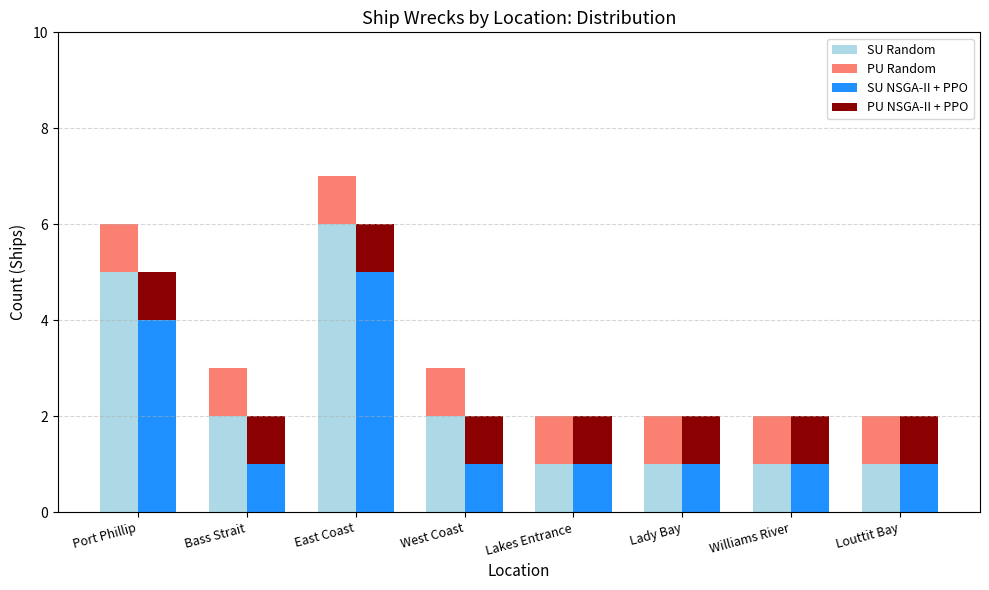

What is the total value across all series at Bass Strait?

5